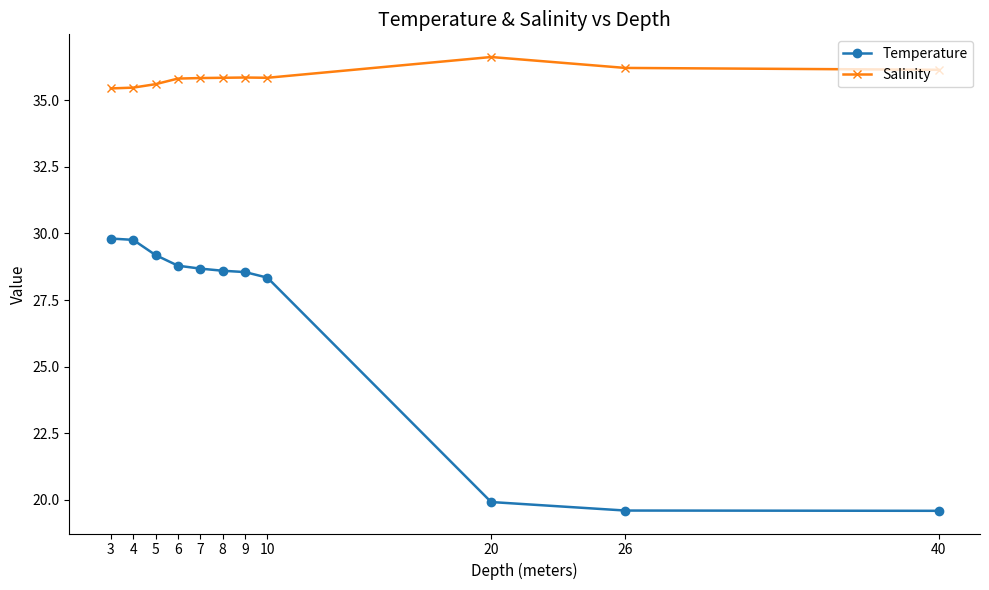

What is the average value of the Temperature series?

26.4